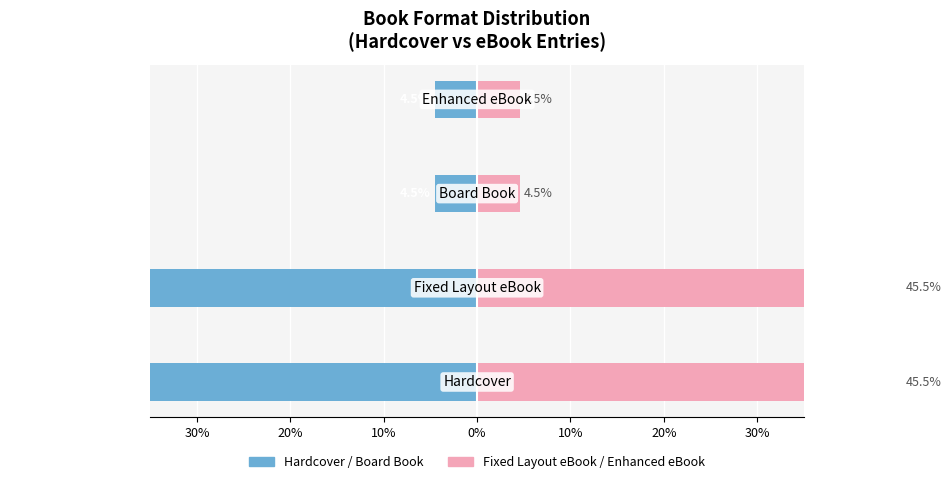

How many bars are there in each group?

2